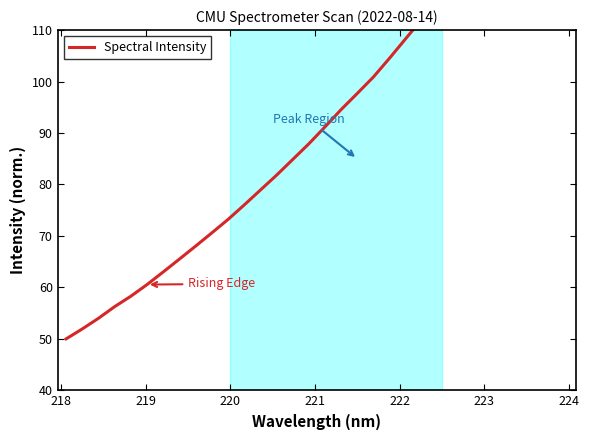

Reading right to left, extract all data points from this chart.

150.0	145.3	141.0	136.7	132.2	128.2	124.1	120.0	116.0	112.1	108.3	104.5	100.9	97.7	94.5	91.2	87.9	84.8	81.8	78.9	76.0	73.2	70.6	68.0	65.5	63.0	60.6	58.3	56.3	54.0	51.9	50.0